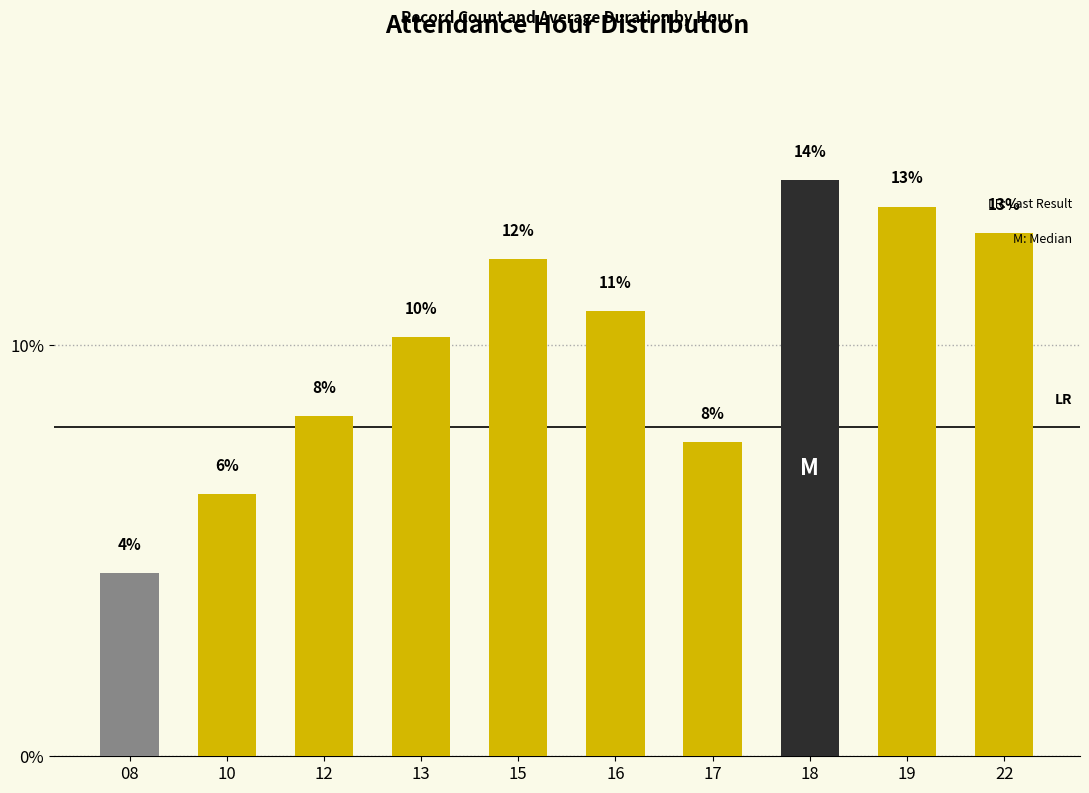

What is the difference between the values at 22 and 19?

0.6